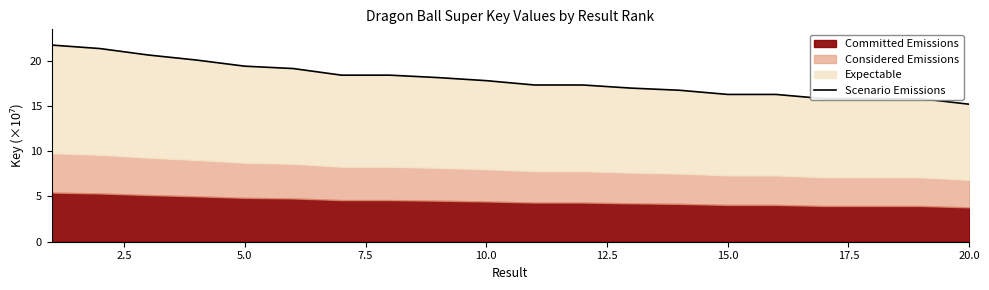

Reading left to right, list all the values displayed in this chart.

21.7	21.3	20.6	20.1	19.4	19.1	18.4	18.4	18.1	17.8	17.3	17.3	17.0	16.7	16.3	16.3	15.8	15.8	15.8	15.2